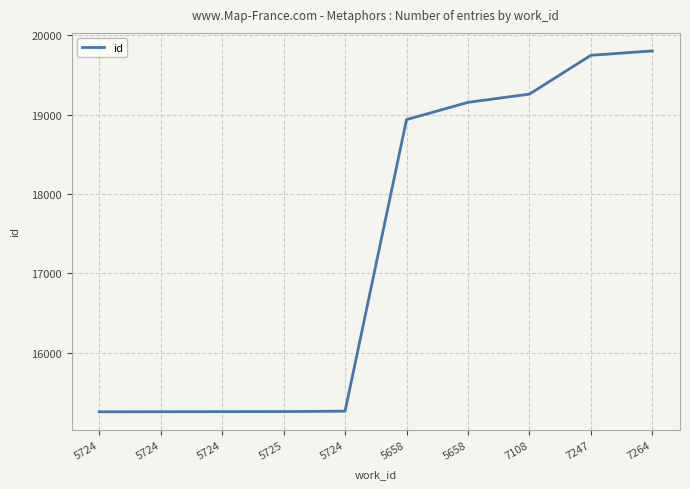

Rank the categories by value from highest to lowest.

7264, 7247, 7108, 5658, 5658, 5724, 5725, 5724, 5724, 5724